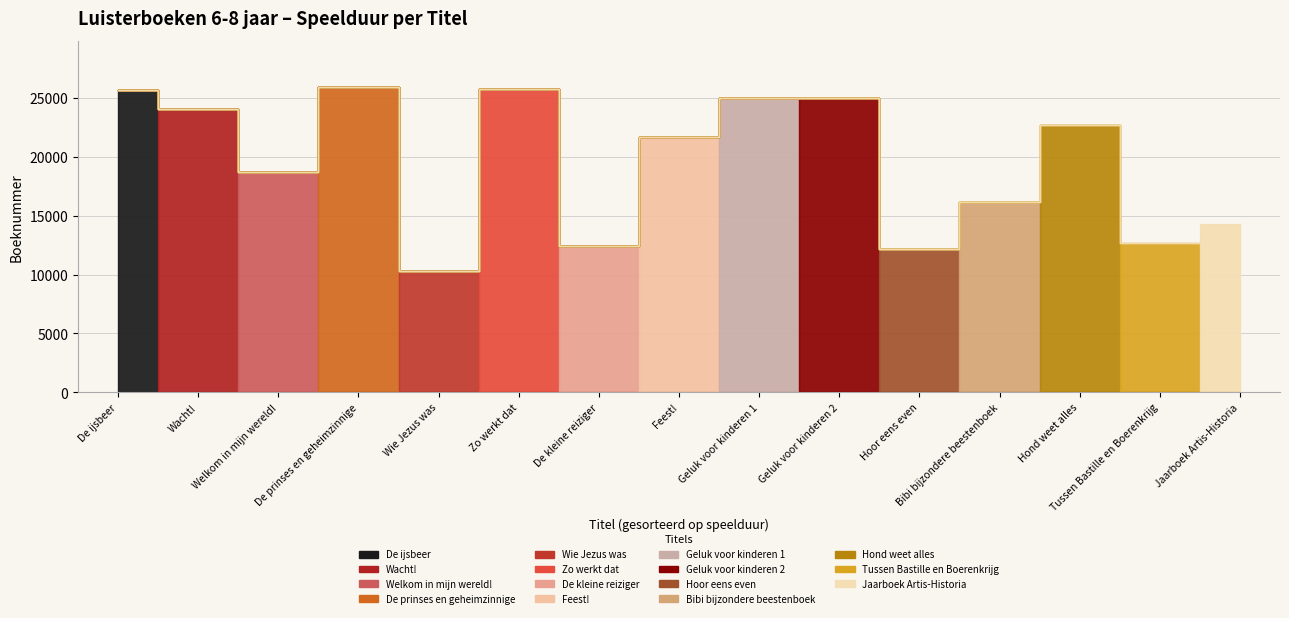

What is the ratio of the value at Bibi bijzondere beestenboek to the value at Wie Jezus was?

1.6